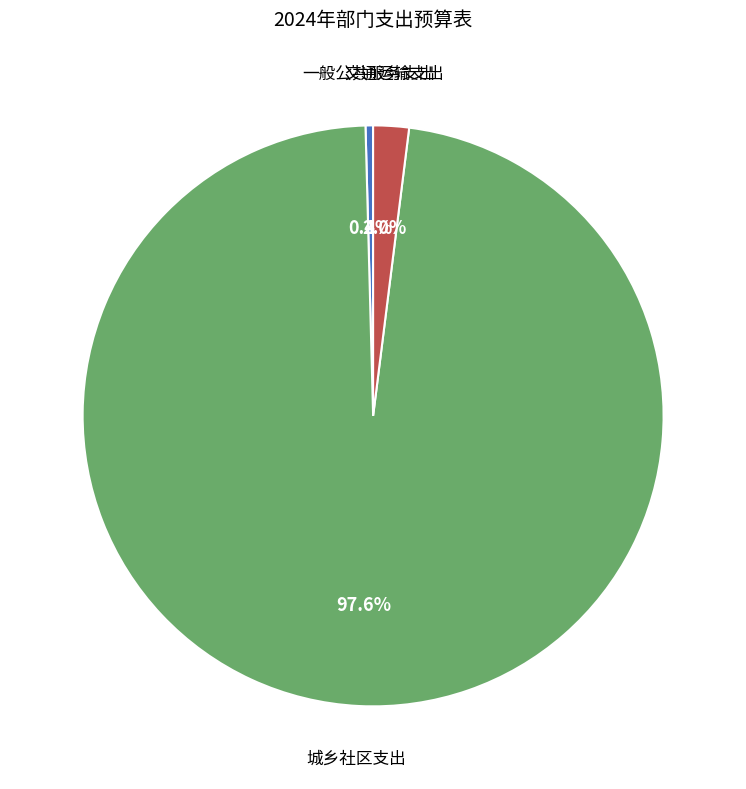

Is there a majority slice in this chart?

Yes